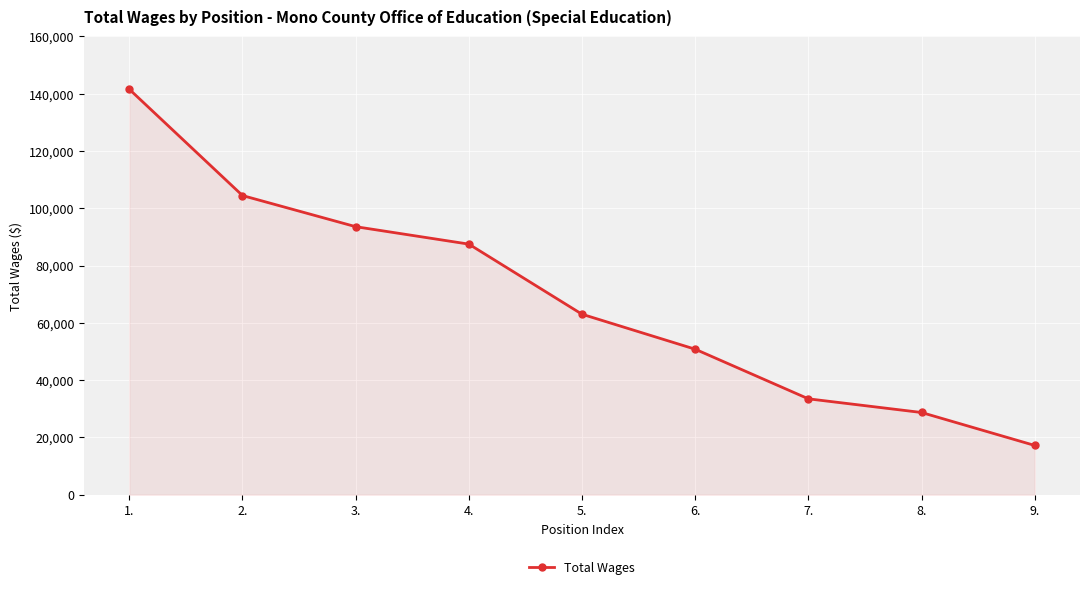

Reading right to left, transcribe all the data shown in this chart.

17208	28711	33484	50802	63013	87485	93575	104441	141545